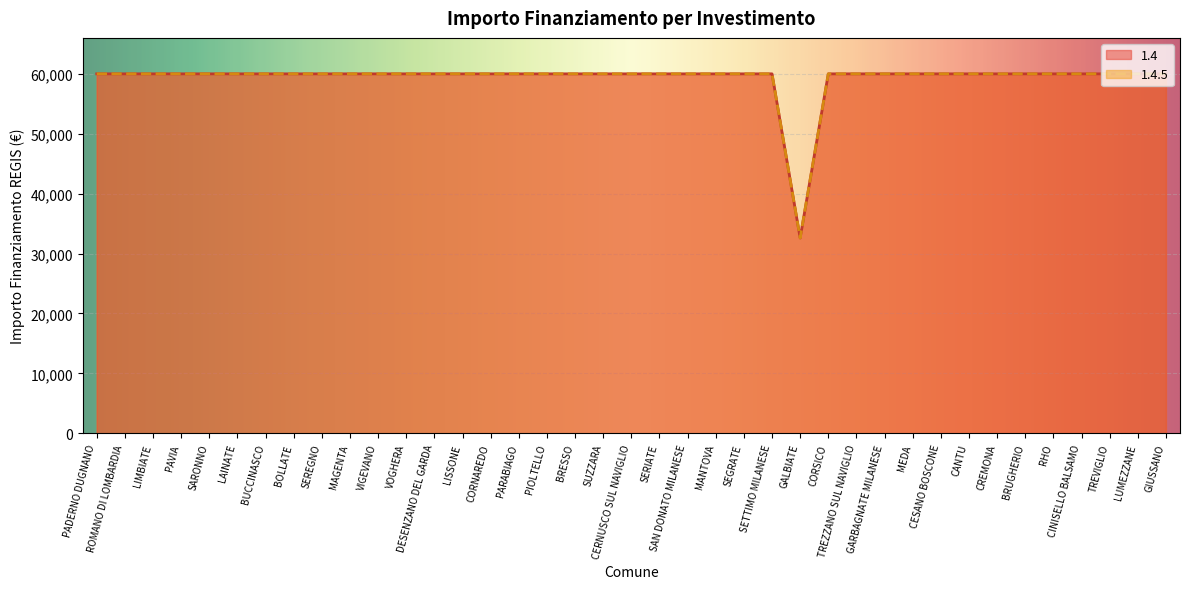

Reading right to left, transcribe all the data shown in this chart.

1.4: 59966	59966	59966	59966	59966	59966	59966	59966	59966	59966	59966	59966	59966	32589	59966	59966	59966	59966	59966	59966	59966	59966	59966	59966	59966	59966	59966	59966	59966	59966	59966	59966	59966	59966	59966	59966	59966	59966	59966
1.4.5: 59966	59966	59966	59966	59966	59966	59966	59966	59966	59966	59966	59966	59966	32589	59966	59966	59966	59966	59966	59966	59966	59966	59966	59966	59966	59966	59966	59966	59966	59966	59966	59966	59966	59966	59966	59966	59966	59966	59966